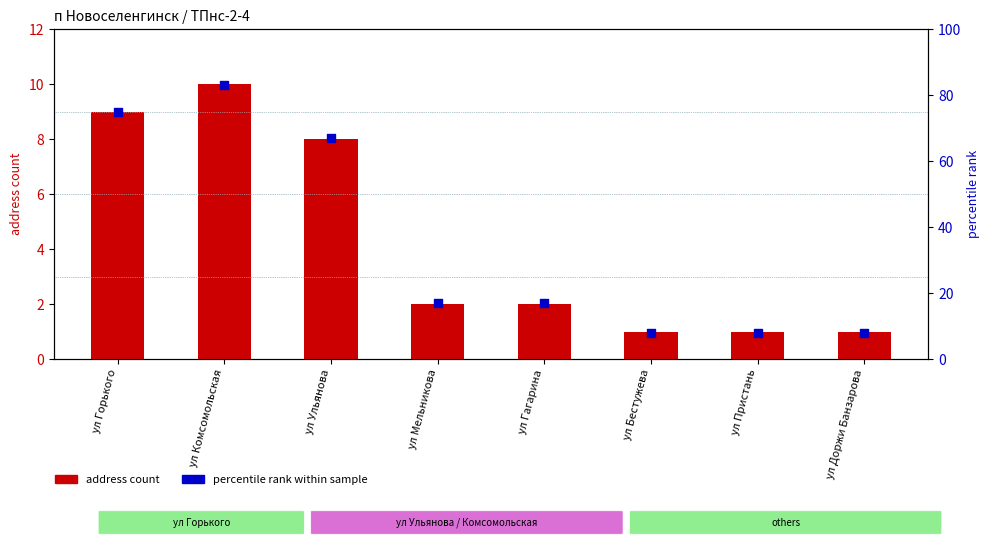

Which series reaches the maximum Y coordinate?

percentile rank within sample